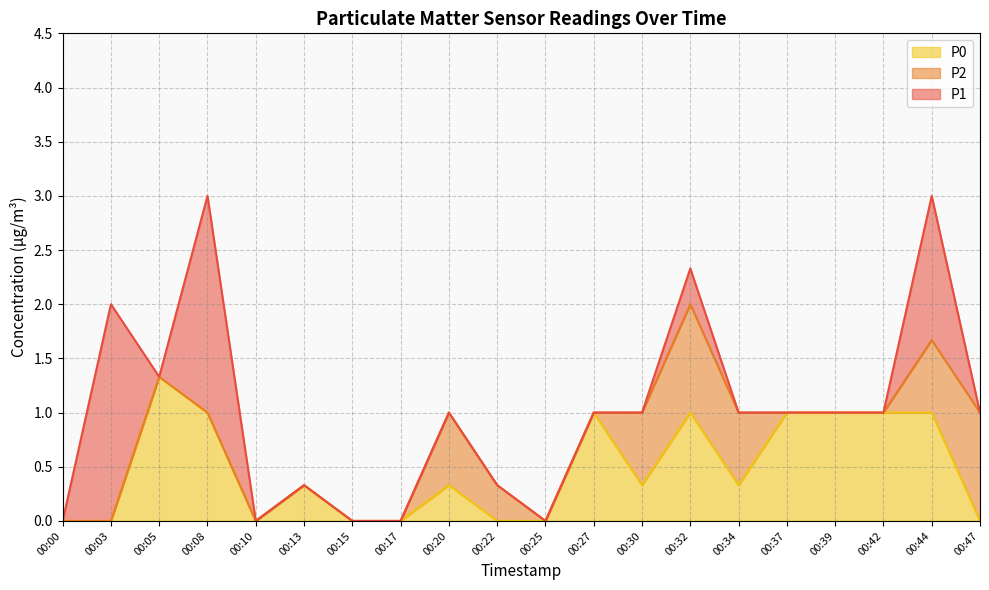

True or false: P2 has a value of 1.3 at 00:05.

True